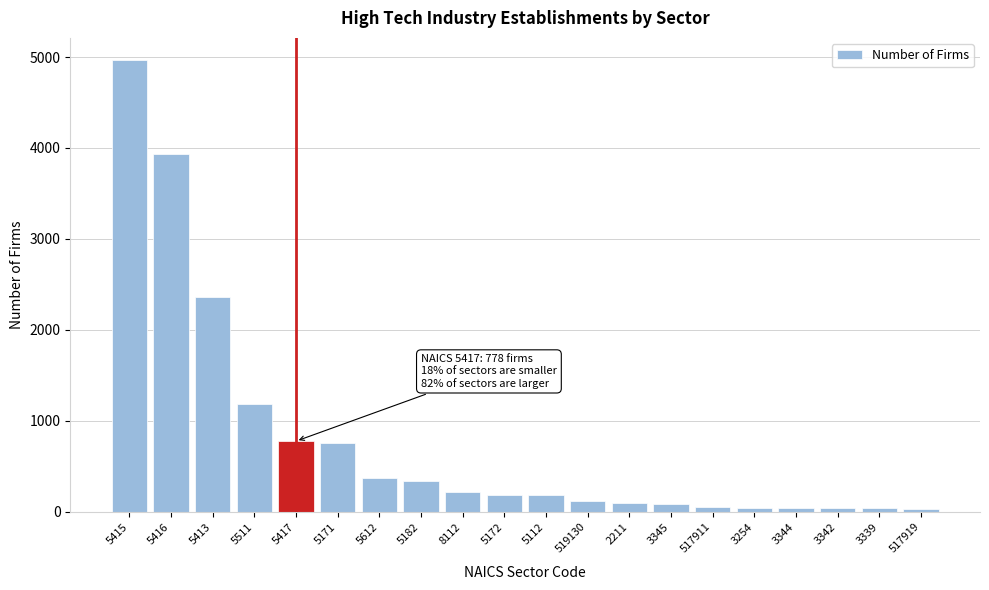

The chart shows a value of 222 at 8112. True or false?

True